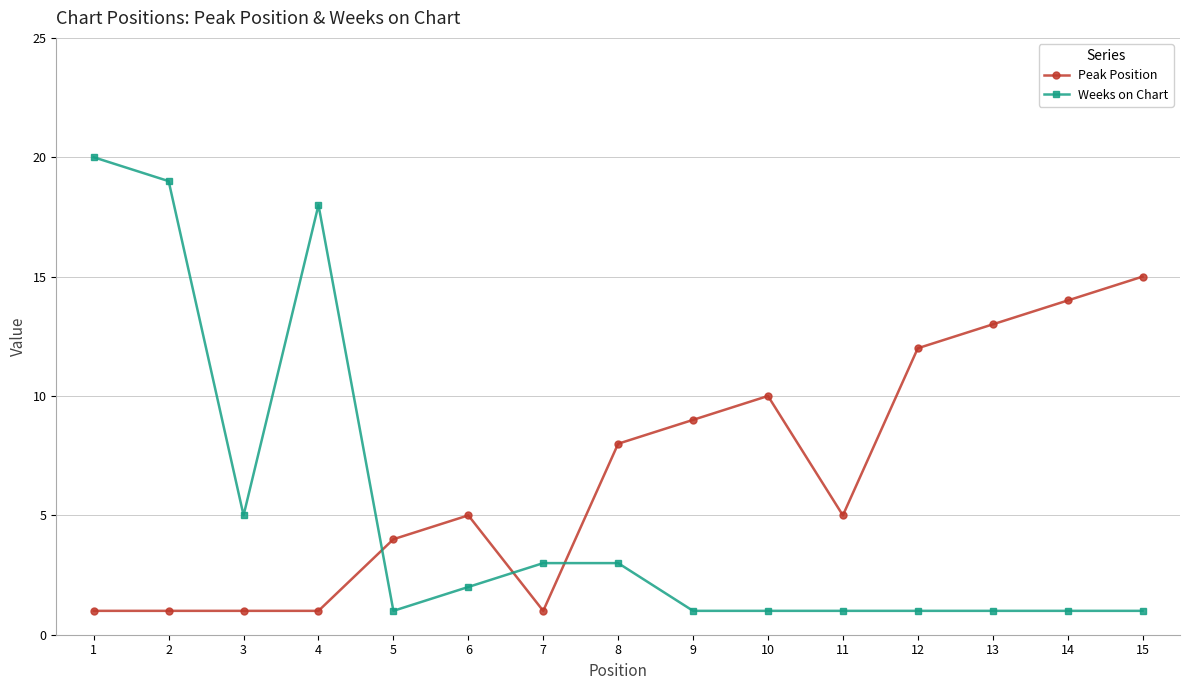

What is the spread (max minus min) of values at 15?

14